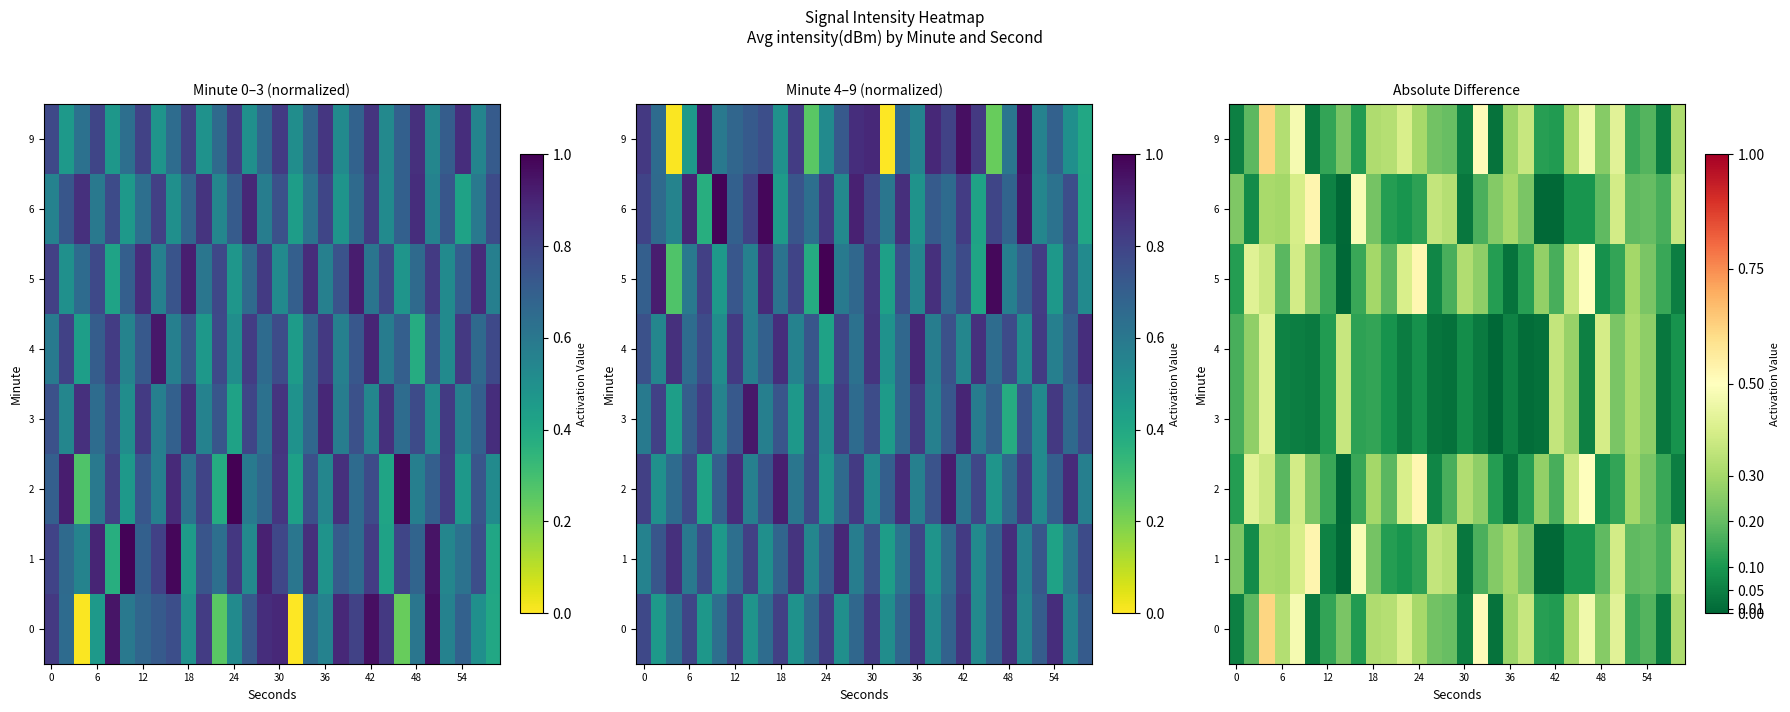

What value does the 5 series have at 18?

0.3